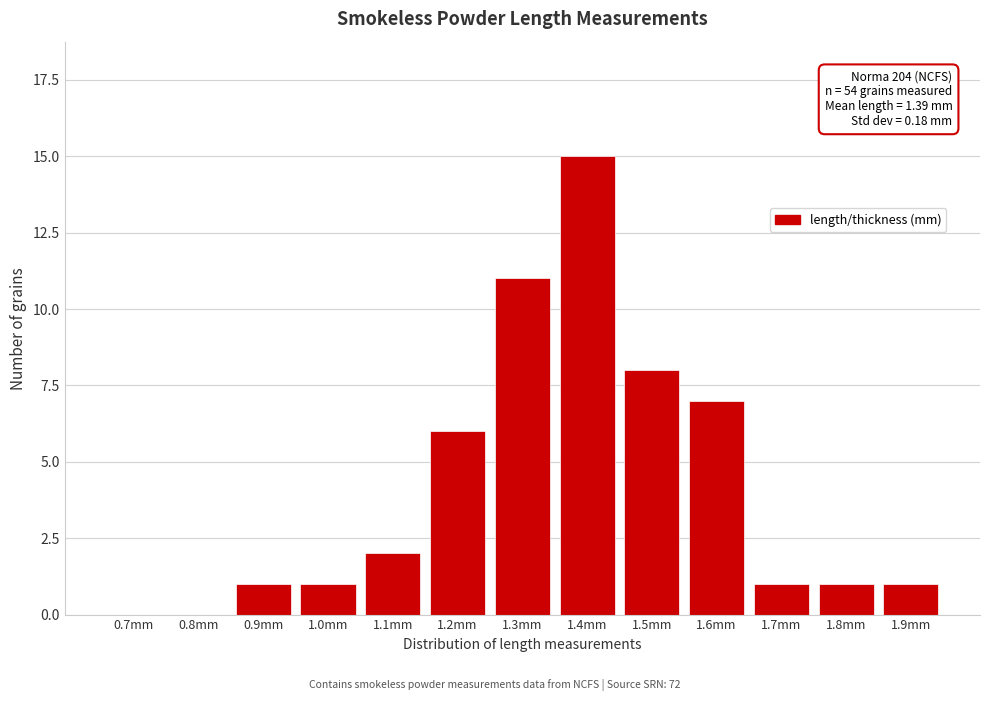

Reading left to right, what are all the values shown in this chart?

0.7mm=0	0.8mm=0	0.9mm=1	1.0mm=1	1.1mm=2	1.2mm=6	1.3mm=11	1.4mm=15	1.5mm=8	1.6mm=7	1.7mm=1	1.8mm=1	1.9mm=1